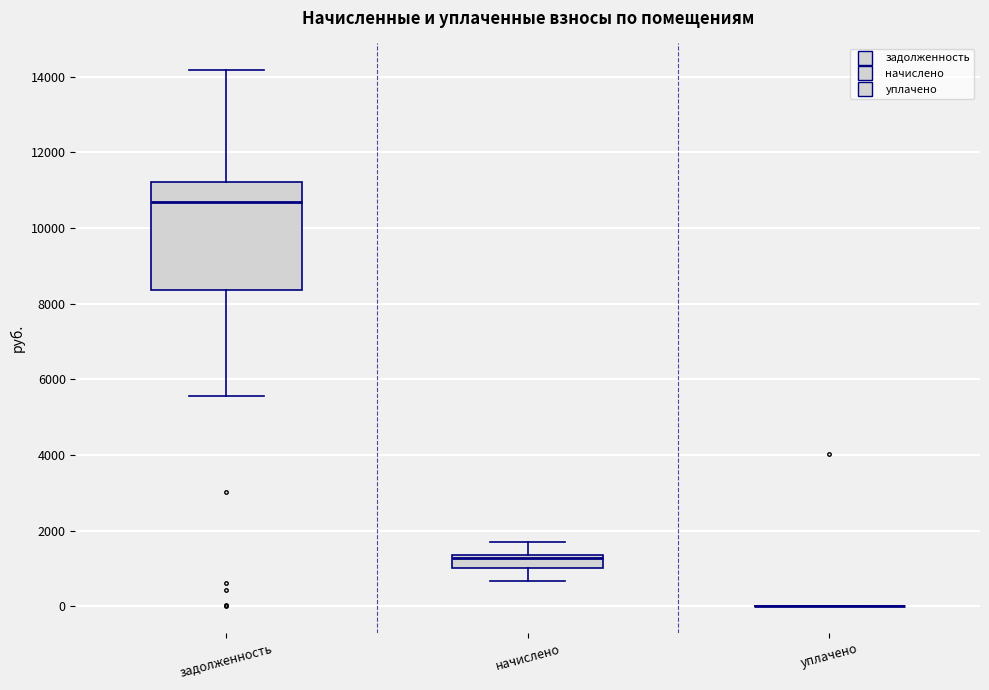

Reading left to right, read every box against the y-axis: the position of its median line, the range the box covers, and the ends of its whiskers. The values are not printed on the chart, so give them approximately, as read against the axis.

задолженность: median 10600, box 8400 to 11200, whiskers 5600 to 14200
начислено: median 1200, box 1000 to 1400, whiskers 600 to 1800
уплачено: box collapsed to a line at 0, whiskers 0 to 0